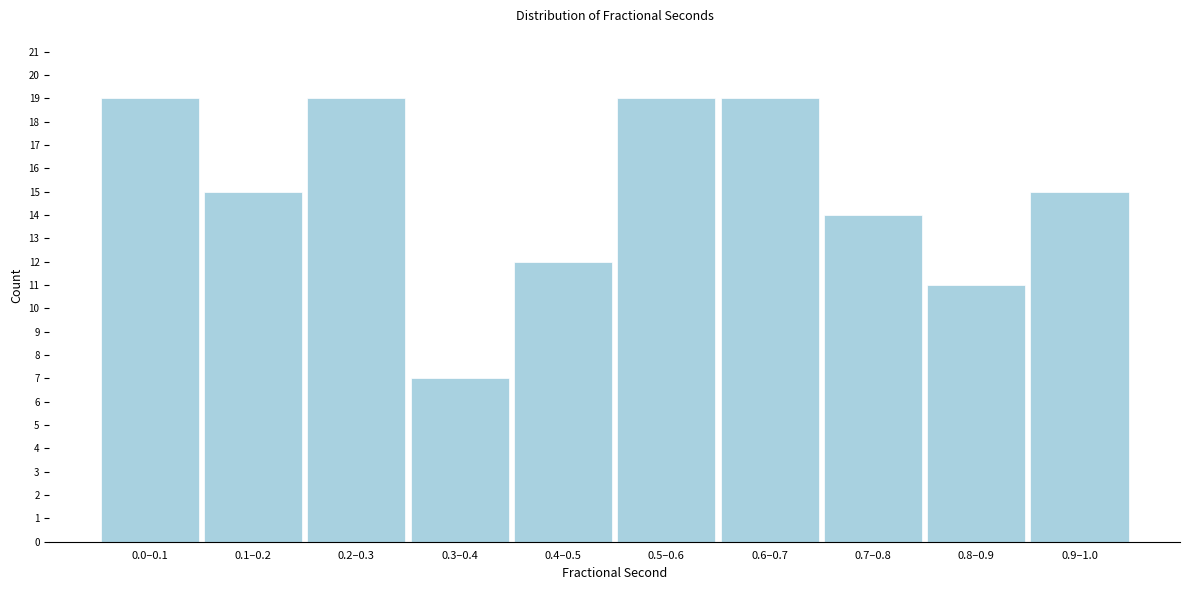

Reading left to right, transcribe all the data shown in this chart.

19	15	19	7	12	19	19	14	11	15